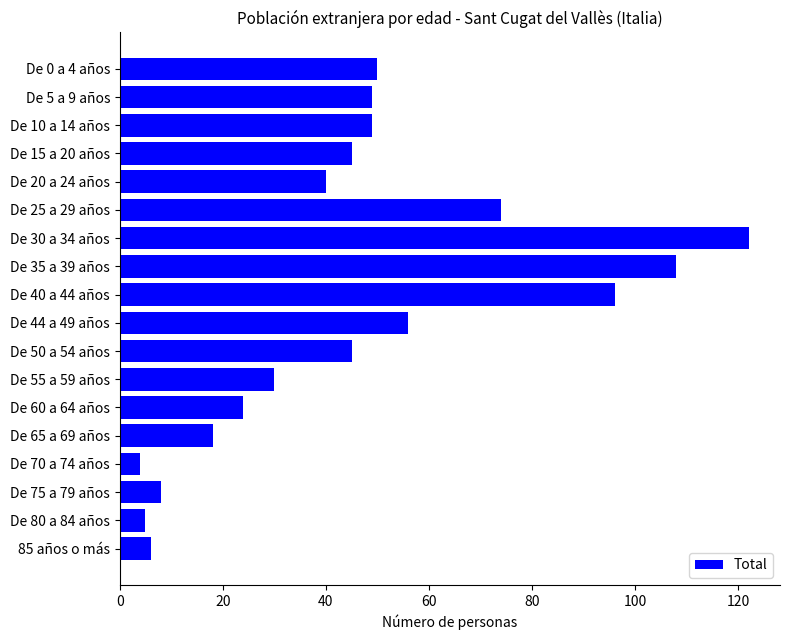

Is it true that the value at De 15 a 20 años is 45?

True